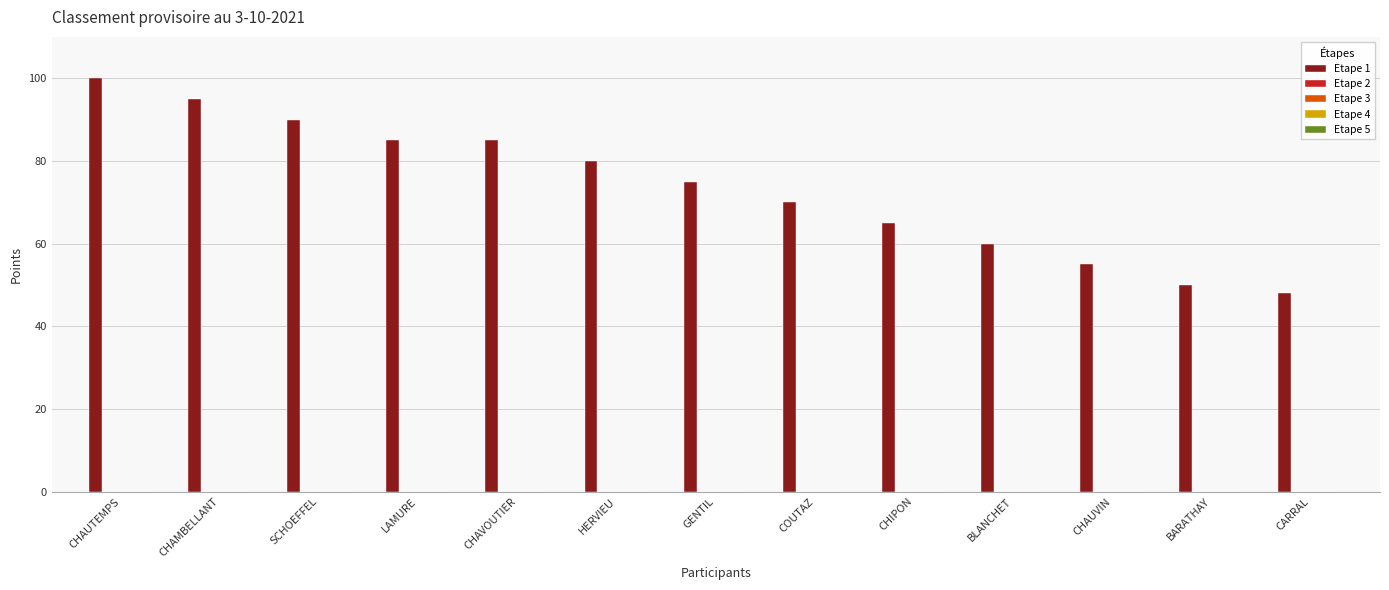

What is the sum of all values?

958